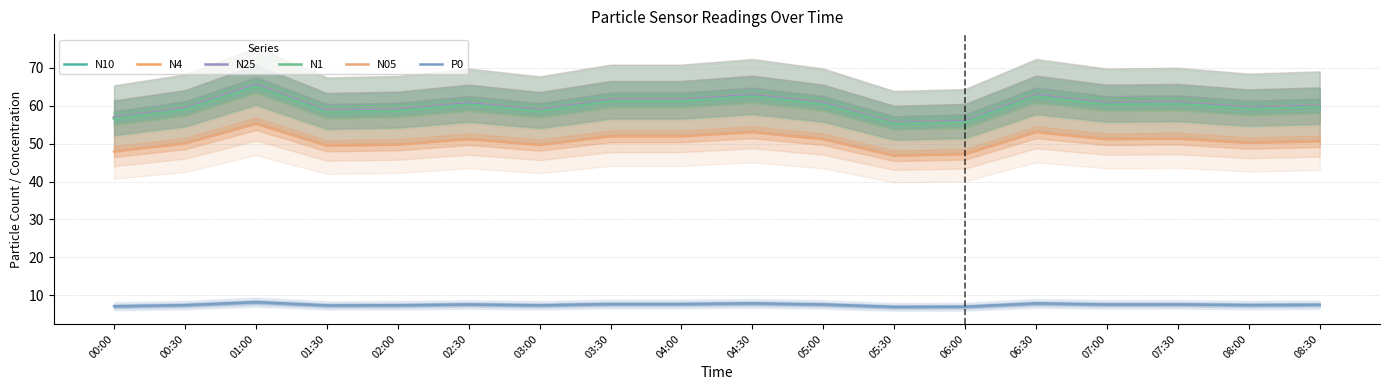

What is the highest value of the P0 series?

8.2